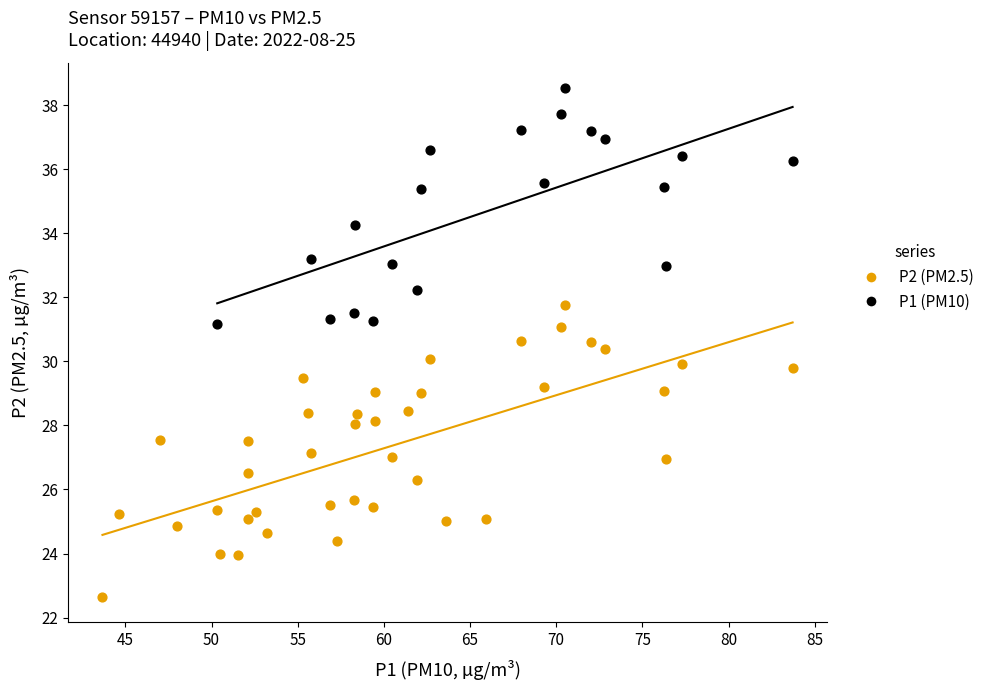

Which series contains the lowest Y value?

P2 (PM2.5)